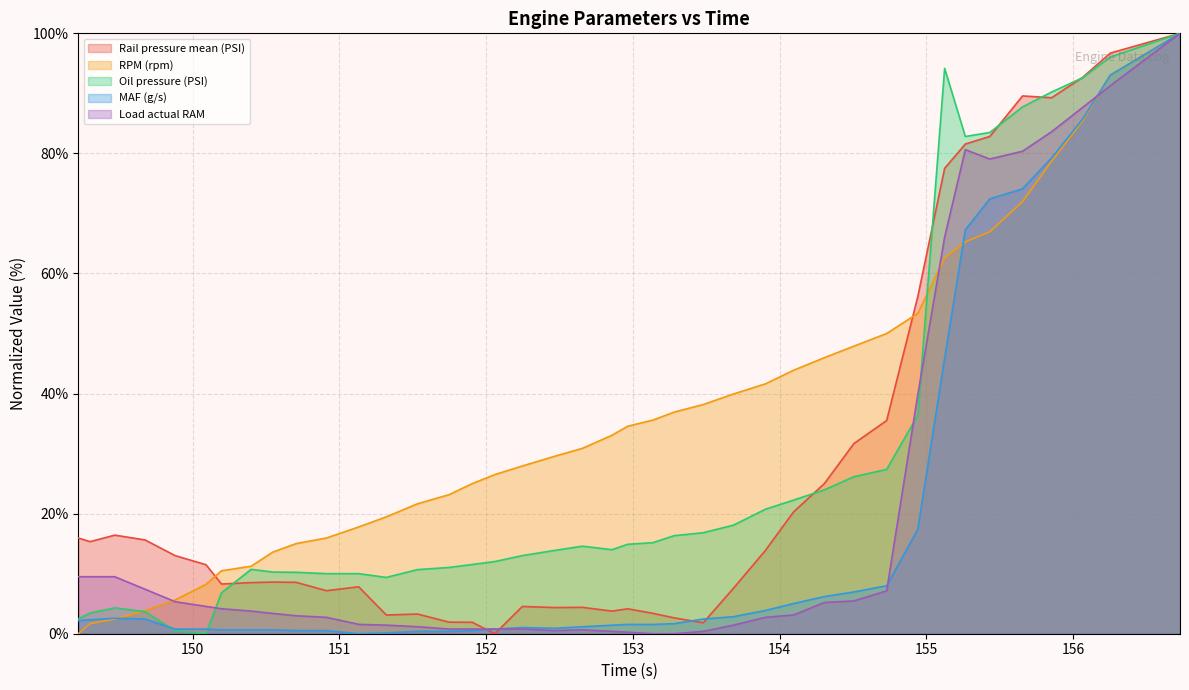

After their last crossing, which series has the higher values: Rail pressure mean (PSI) or Oil pressure (PSI)?

Rail pressure mean (PSI)